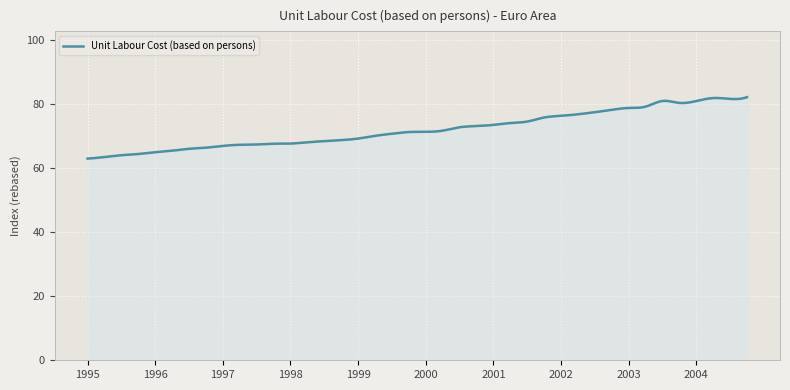

What is the difference between the maximum and minimum values?

19.2